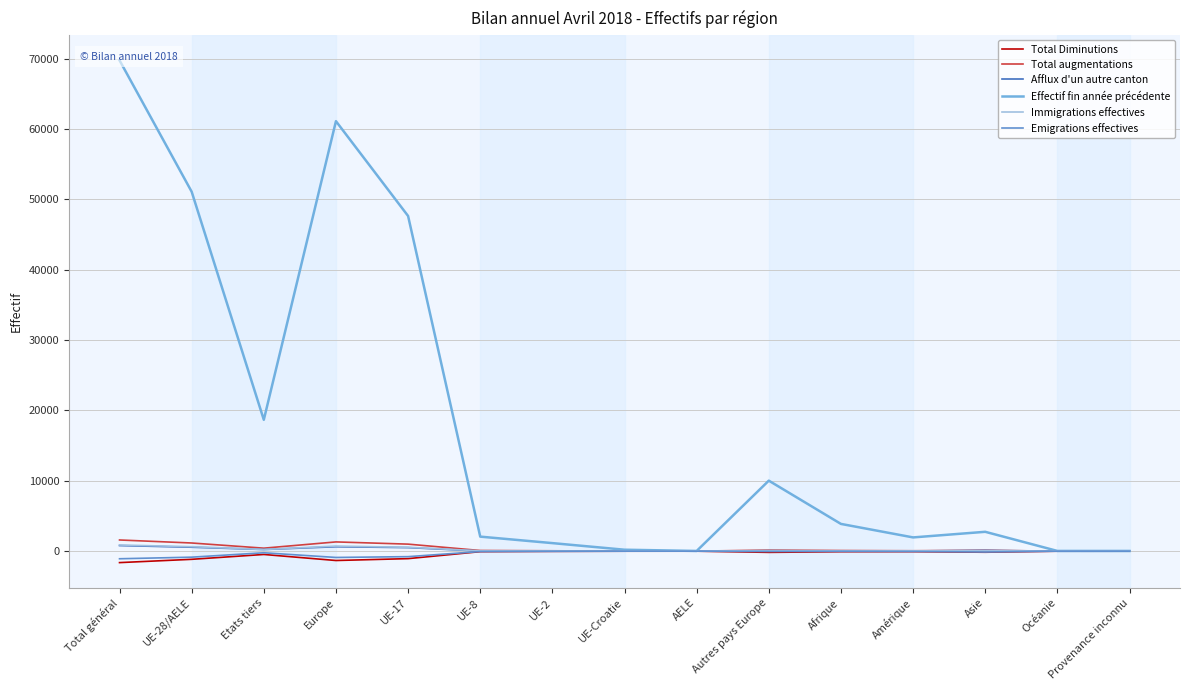

Does the chart have visible grid lines?

Yes